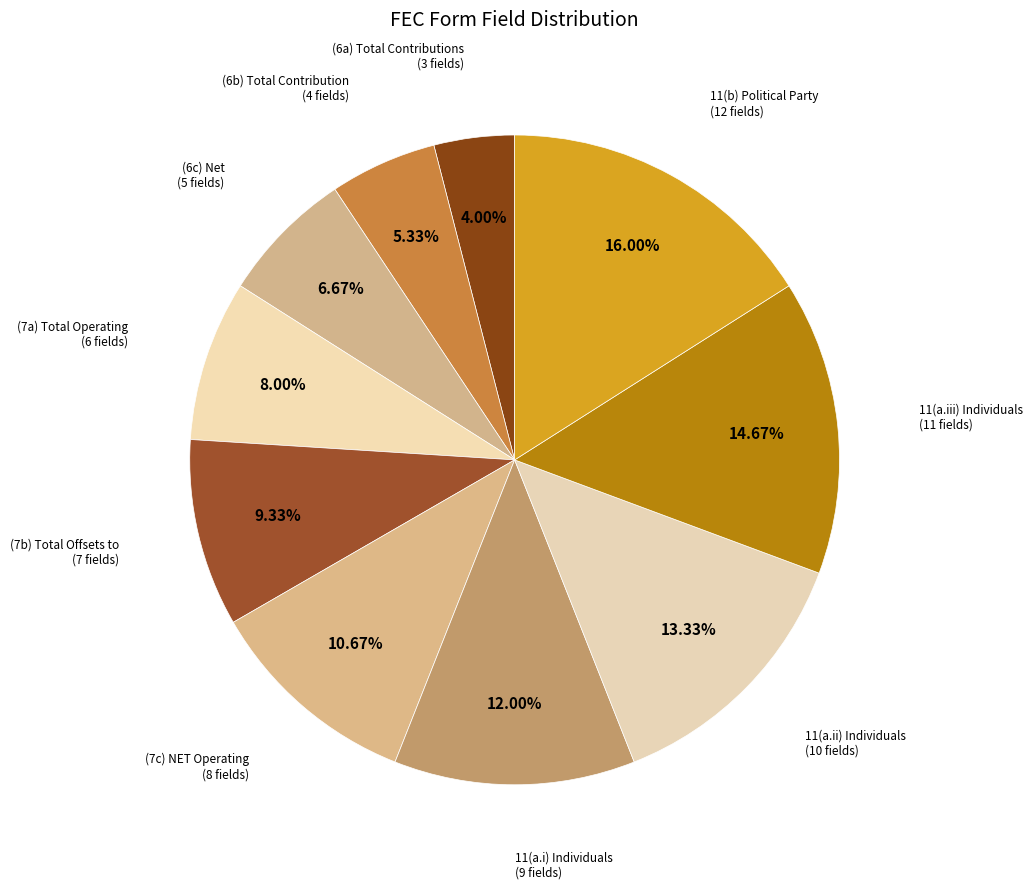

How many segments does this pie chart have?

10